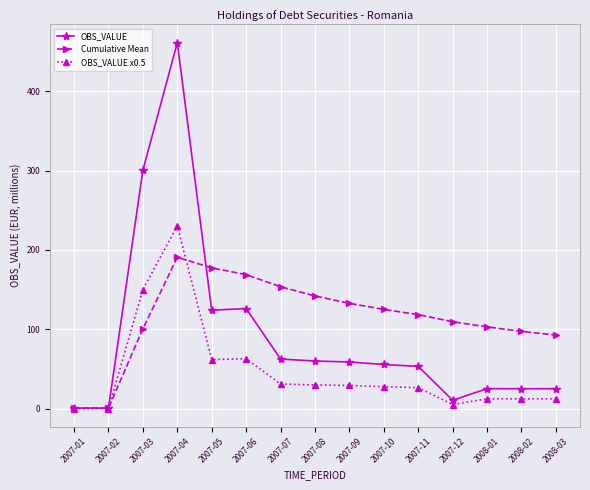

How many values in the Cumulative Mean series exceed 118?

8